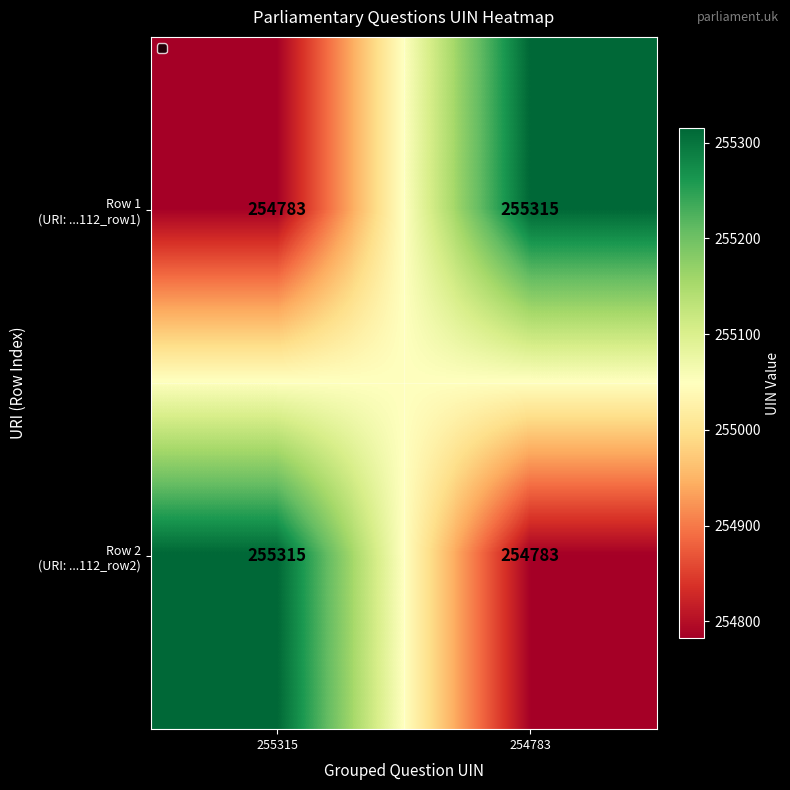

What is the spread (max minus min) of values at 254783?

532